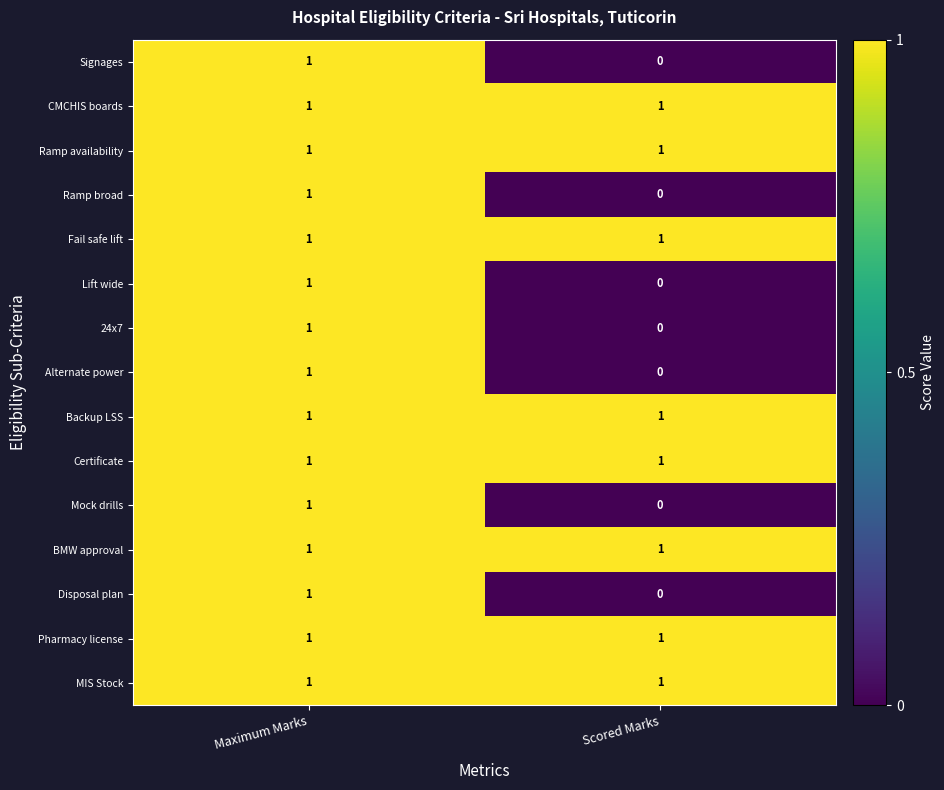

The value of Fail safe lift at Maximum Marks is 1. True or false?

True